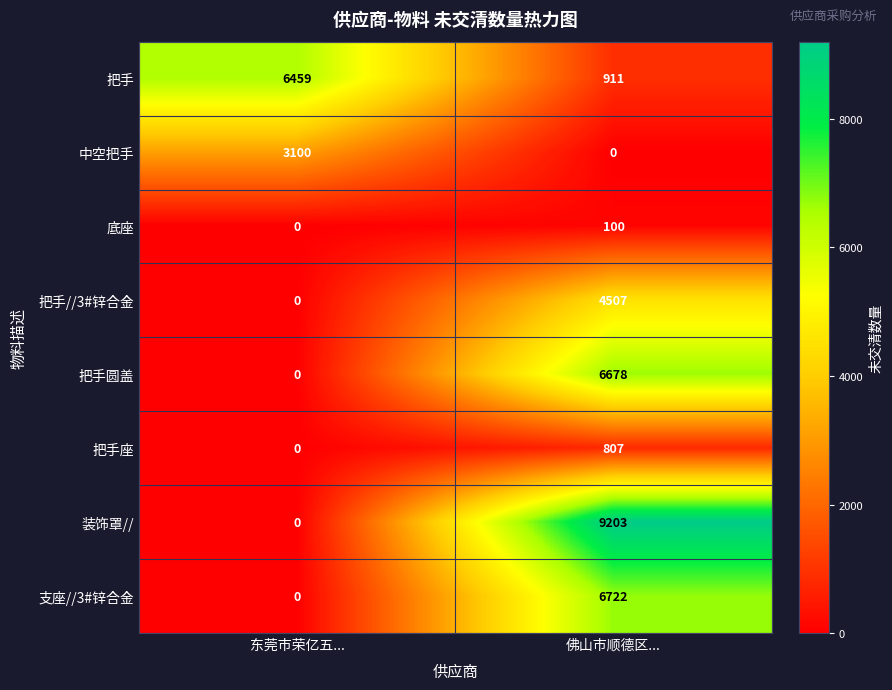

Which series has the largest total across all categories?

装饰罩//